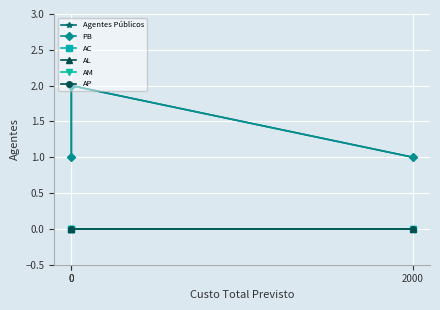

Reading right to left, what are all the values shown in this chart?

Agentes Públicos: 1	2	1
PB: 1	2	1
AC: 0	0	0
AL: 0	0	0
AM: 0	0	0
AP: 0	0	0